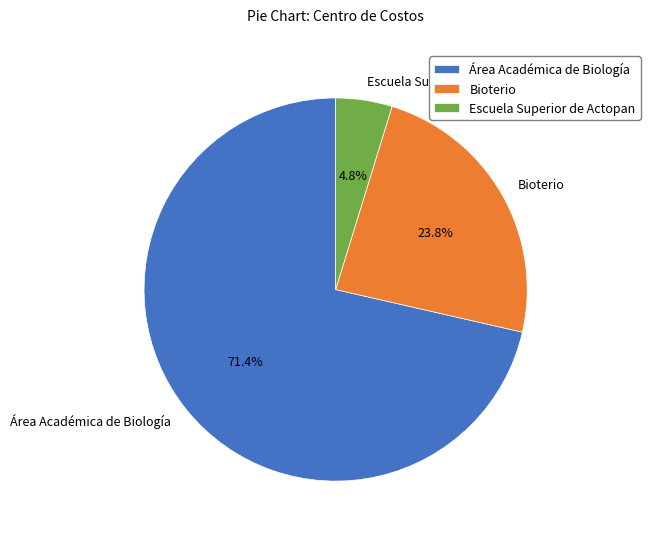

Is Escuela Superior de Actopan the majority of the pie?

No